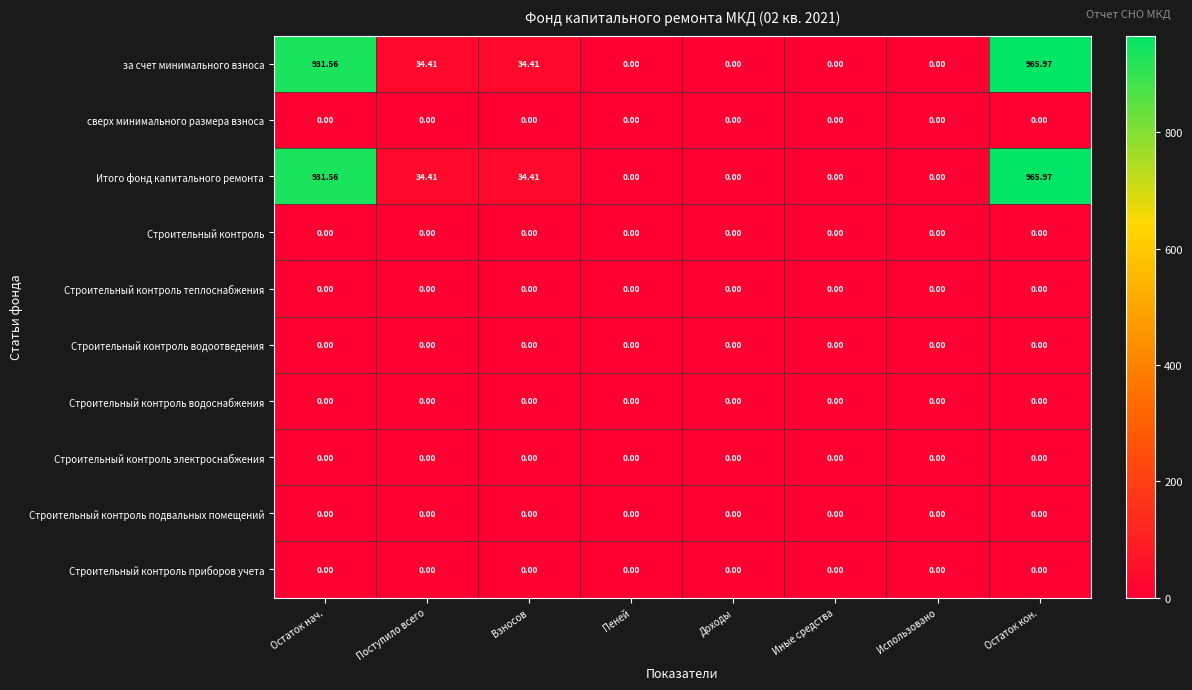

How many series are shown in this chart?

10